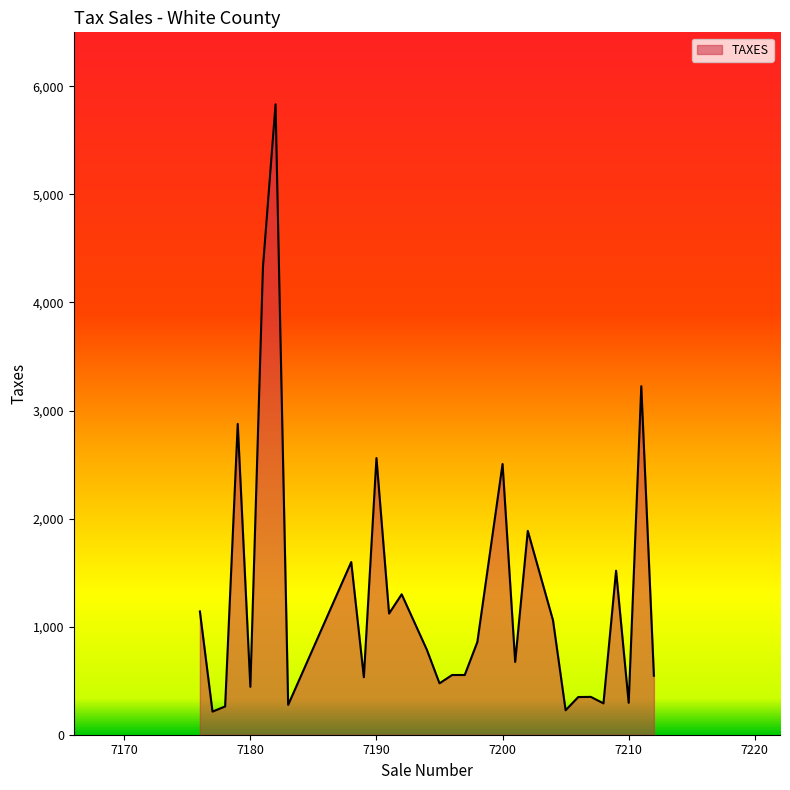

What is the greatest value displayed?

5834.5